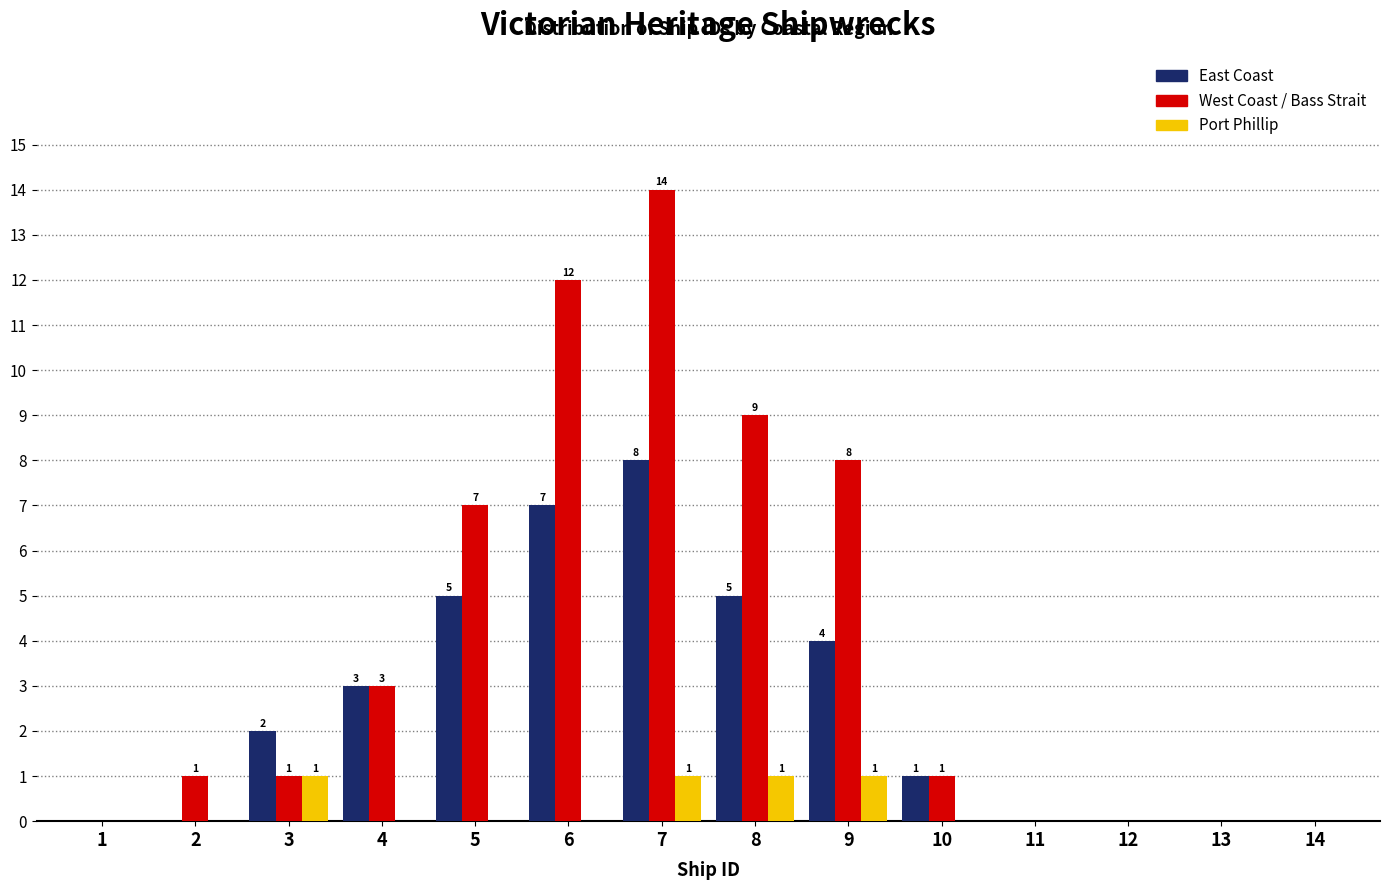

Reading left to right, what are all the values shown in this chart?

East Coast: 1=0	2=0	3=2	4=3	5=5	6=7	7=8	8=5	9=4	10=1	11=0	12=0	13=0	14=0
West Coast / Bass Strait: 1=0	2=1	3=1	4=3	5=7	6=12	7=14	8=9	9=8	10=1	11=0	12=0	13=0	14=0
Port Phillip: 1=0	2=0	3=1	4=0	5=0	6=0	7=1	8=1	9=1	10=0	11=0	12=0	13=0	14=0